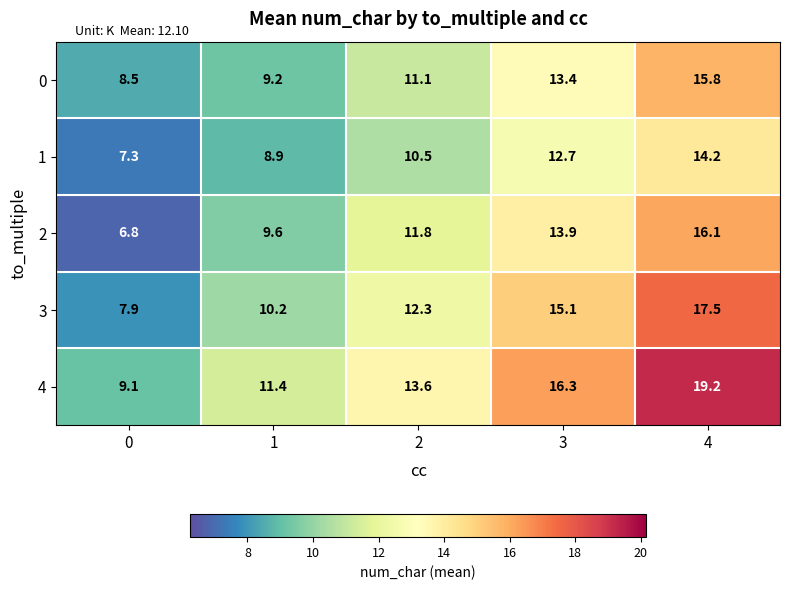

Between 0 and 1, which series saw the biggest shift?

2